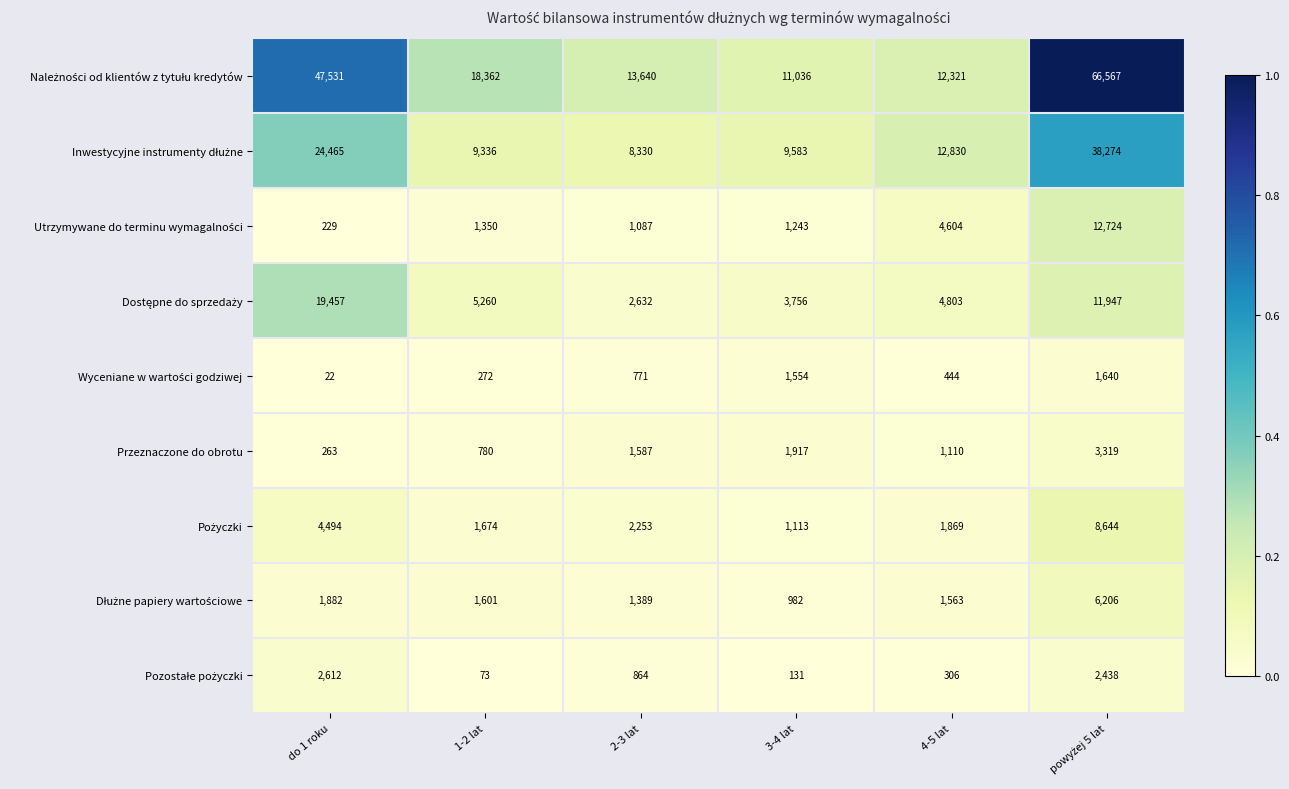

What is the total value across all series at do 1 roku?

100955